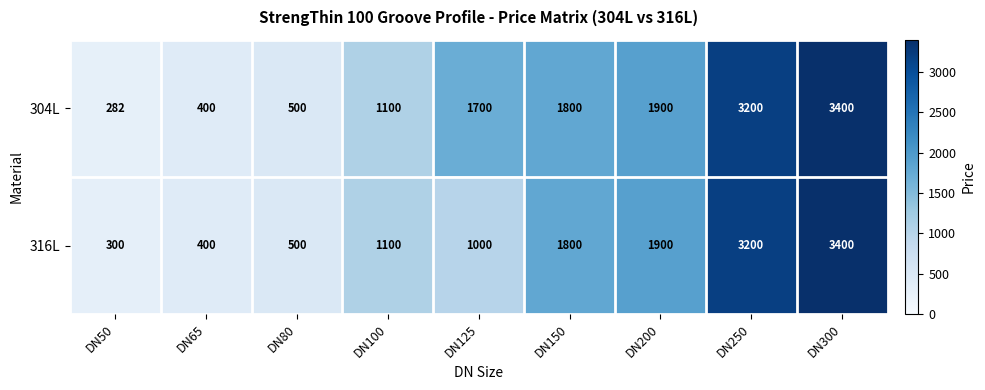

The 304L series shows 1800 at DN150. True or false?

True